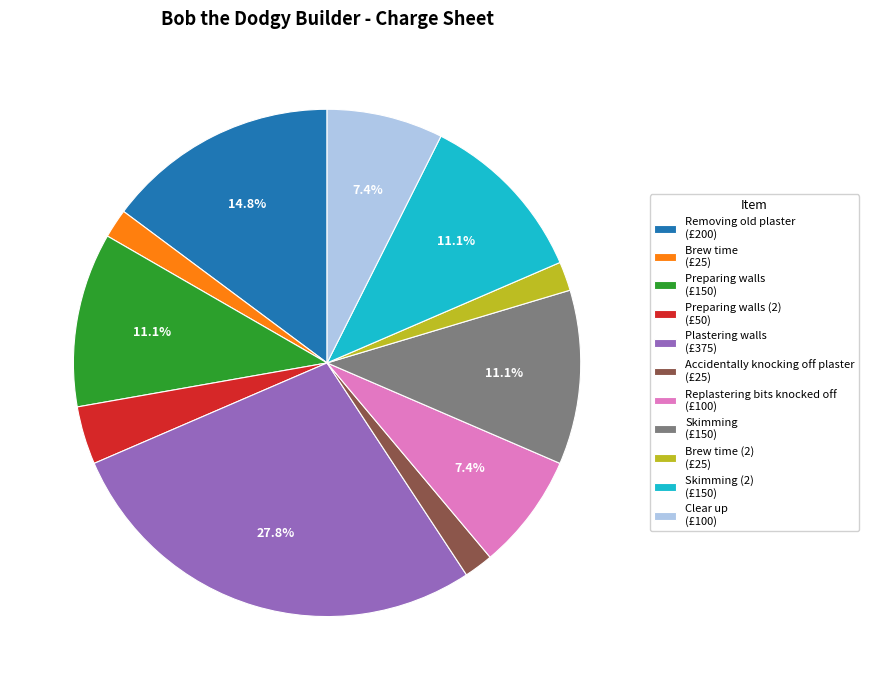

Which has a higher value, Replastering bits knocked off (£100) or Skimming (2) (£150)?

Skimming (2) (£150)